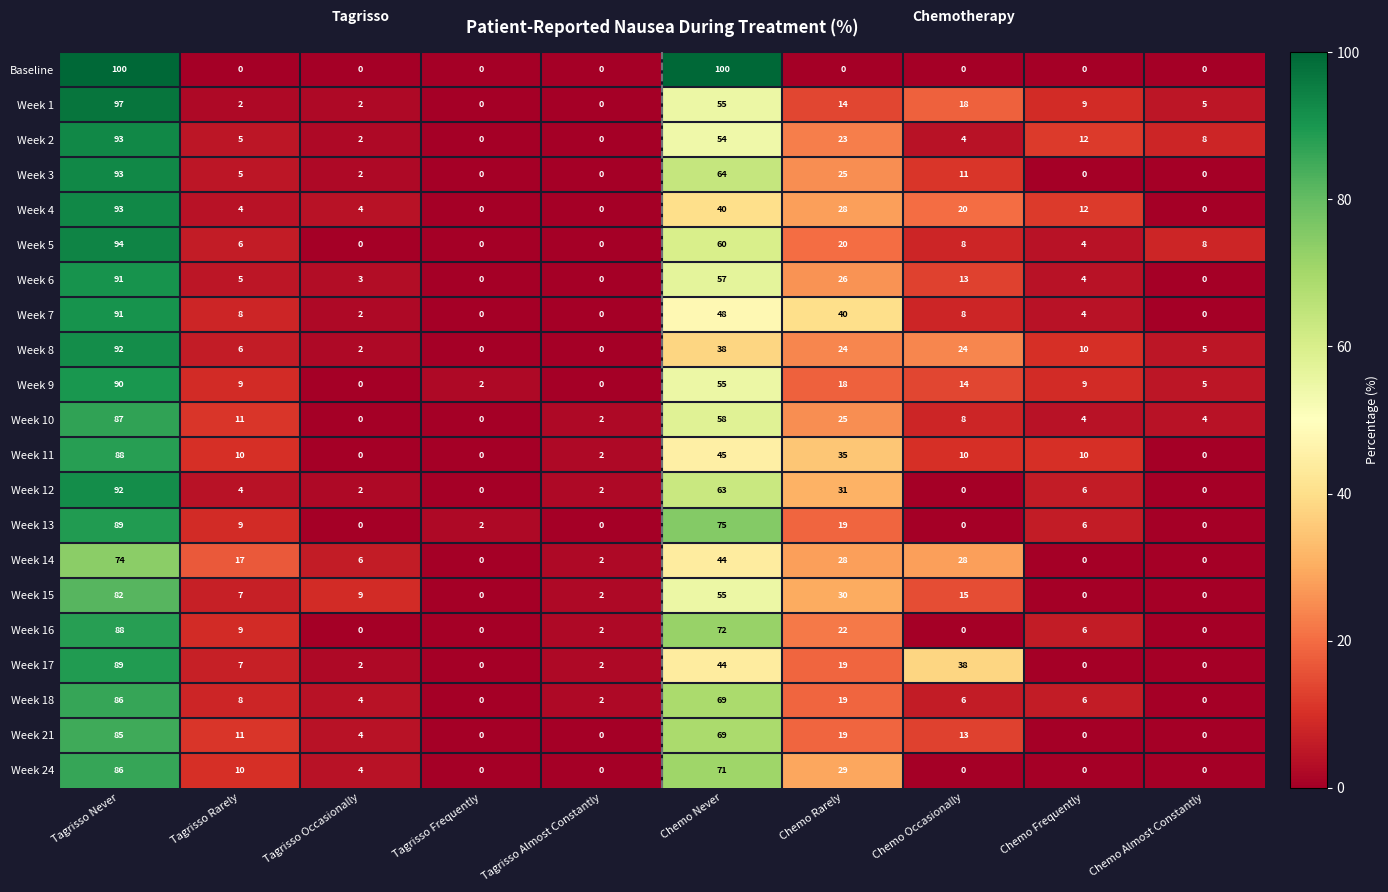

True or false: Week 10 has a value of 3 at Tagrisso Almost Constantly.

False